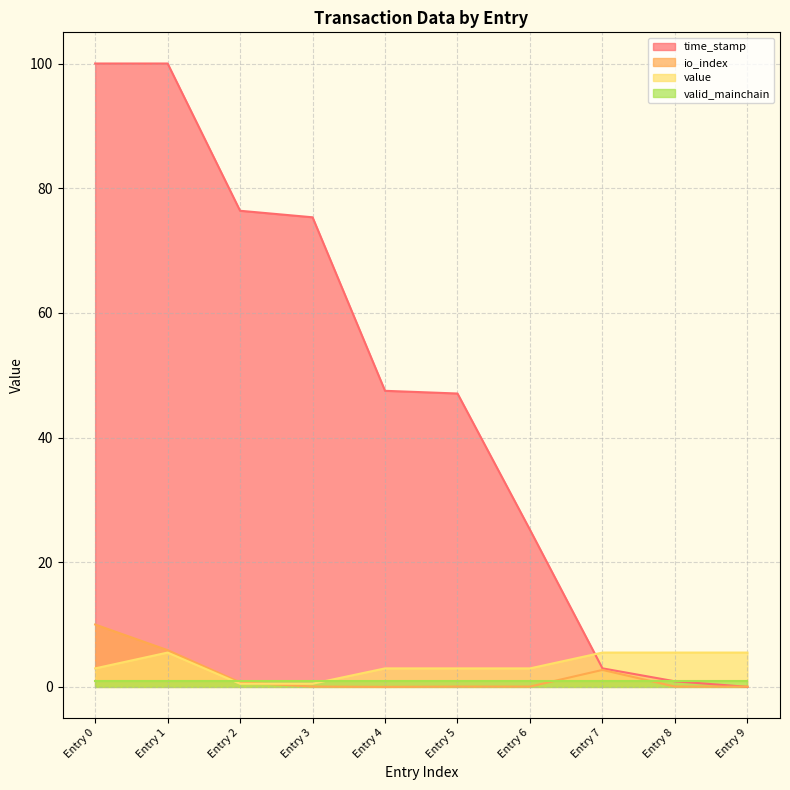

True or false: time_stamp and value intersect in this chart.

True